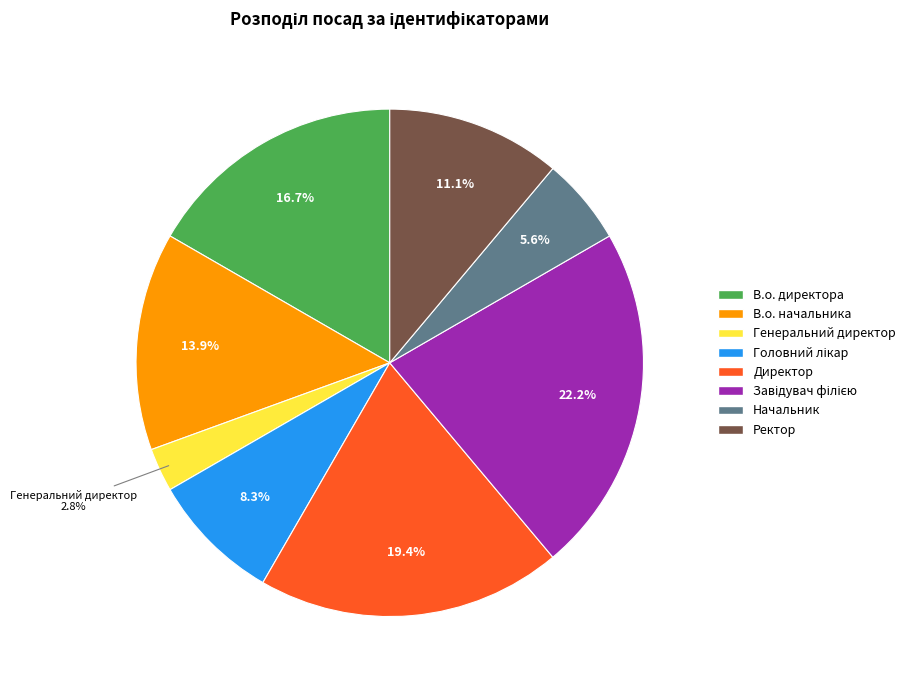

To the nearest percent, what is the difference between the largest and smallest slice percentages?

19%